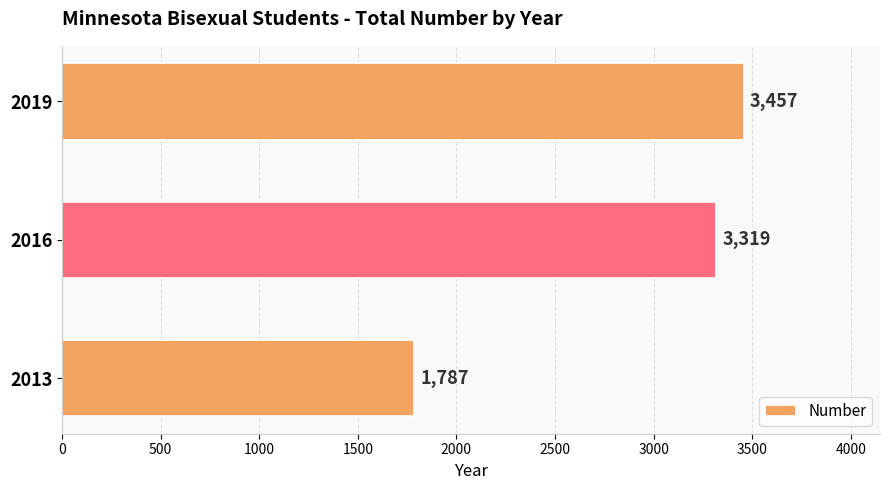

What is the sum of the values at 2016 and 2019?

6776